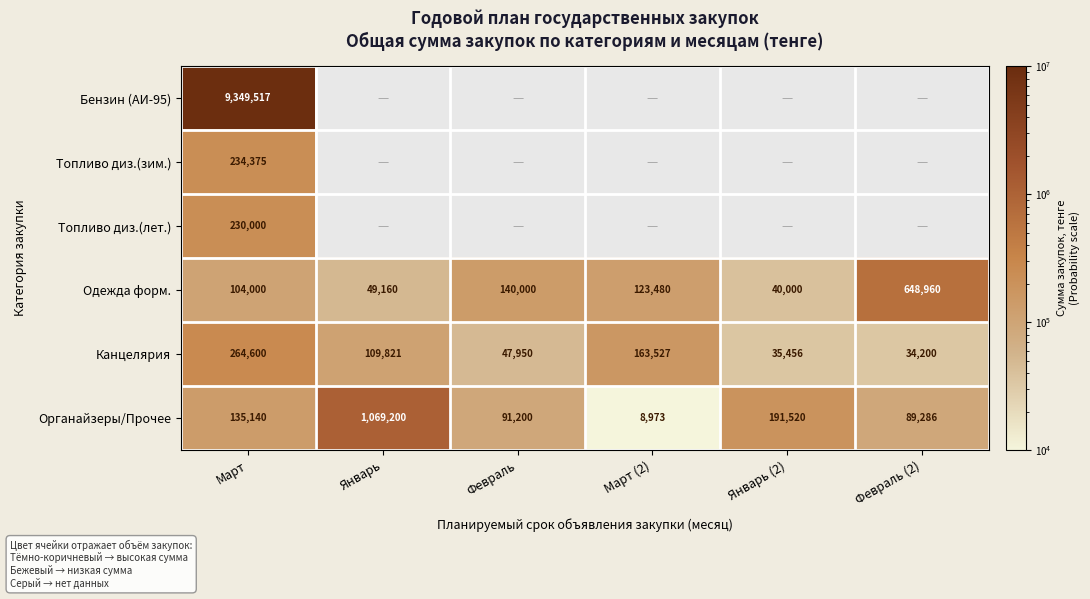

Where does the Одежда форм. series first go above 123480?

Февраль